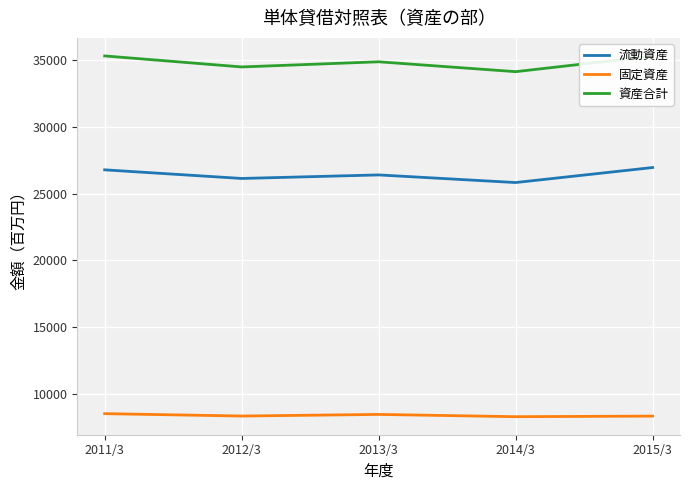

List the series in order of their peak value, lowest first.

固定資産, 流動資産, 資産合計